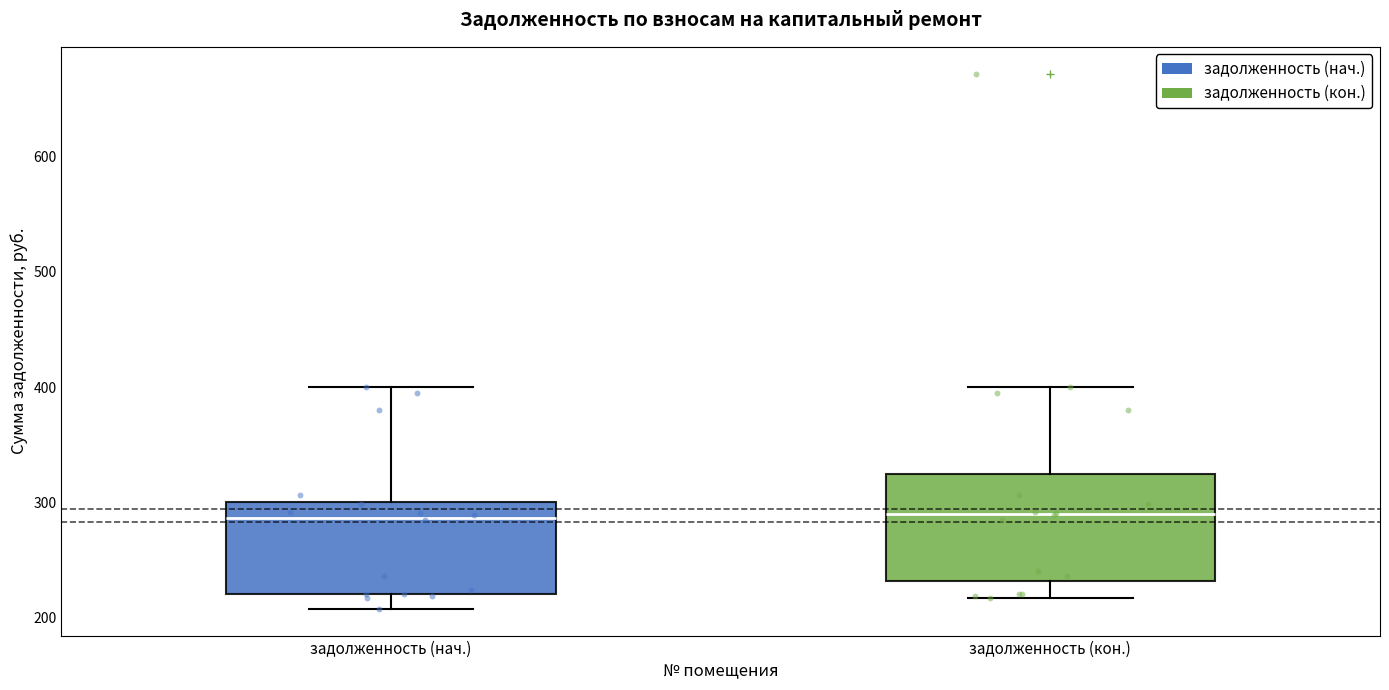

Reading left to right, read every box against the y-axis: the position of its median line, the range the box covers, and the ends of its whiskers. The values are not printed on the chart, so give them approximately, as read against the axis.

задолженность (нач.): median 290, box 220 to 300, whiskers 210 to 400
задолженность (кон.): median 290, box 230 to 330, whiskers 220 to 400